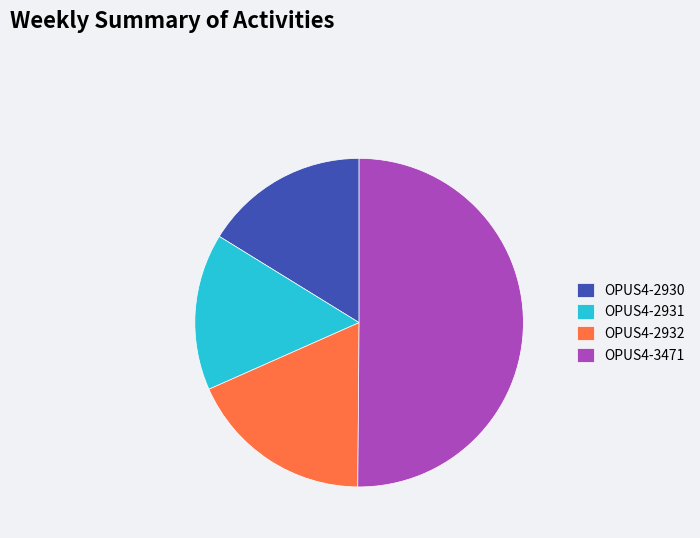

How many segments does this pie chart have?

4